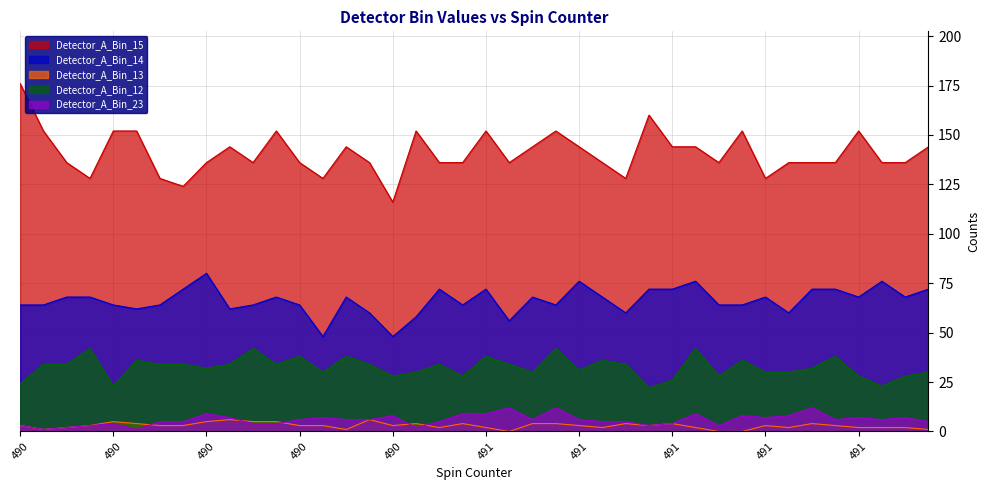

True or false: Detector_A_Bin_13 and Detector_A_Bin_12 cross at least once.

False